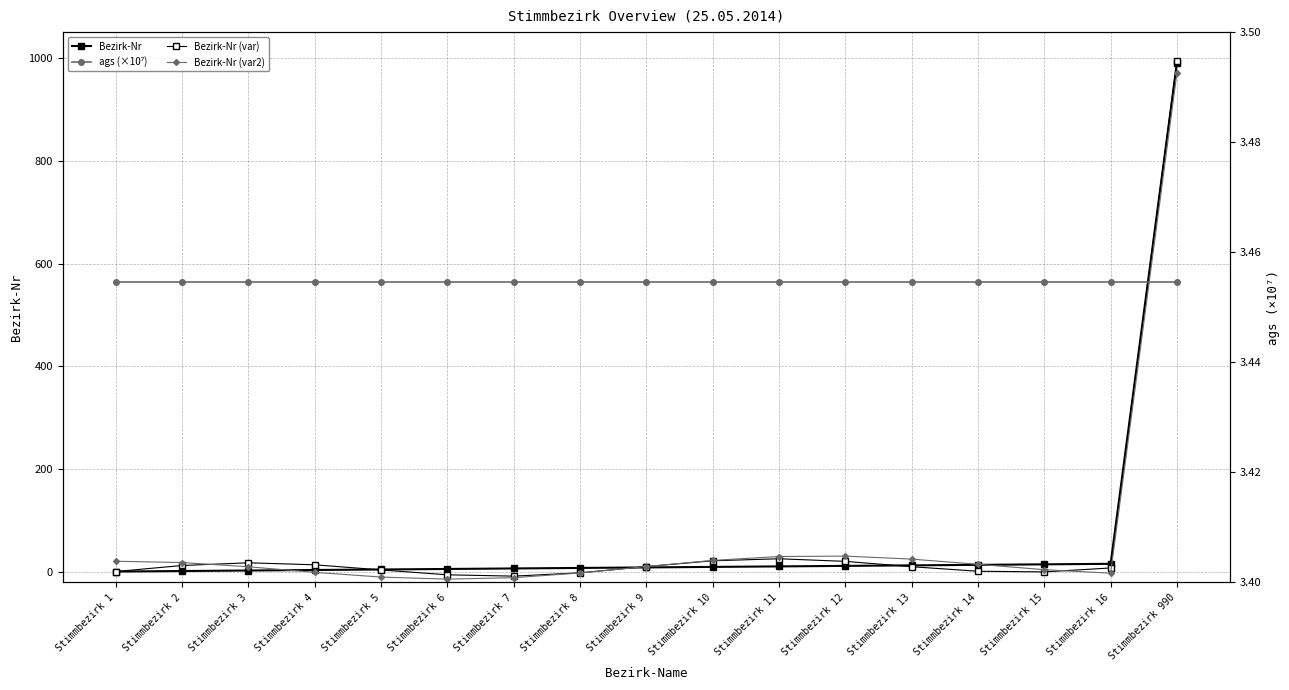

The value of Bezirk-Nr (var2) at Stimmbezirk 11 is 30.2. True or false?

True